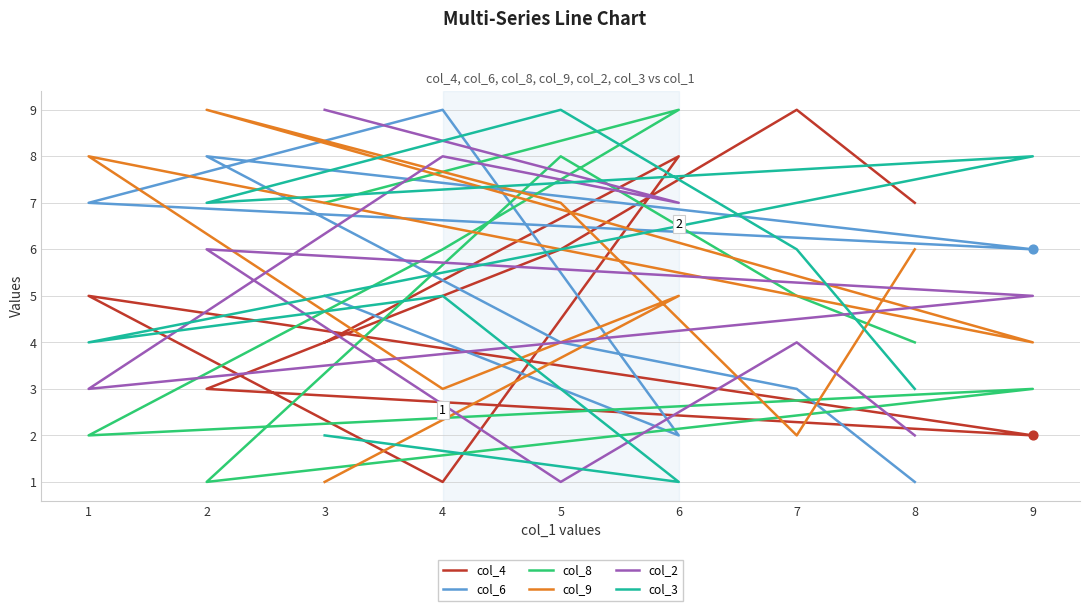

Which series has the largest total across all categories?

col_4